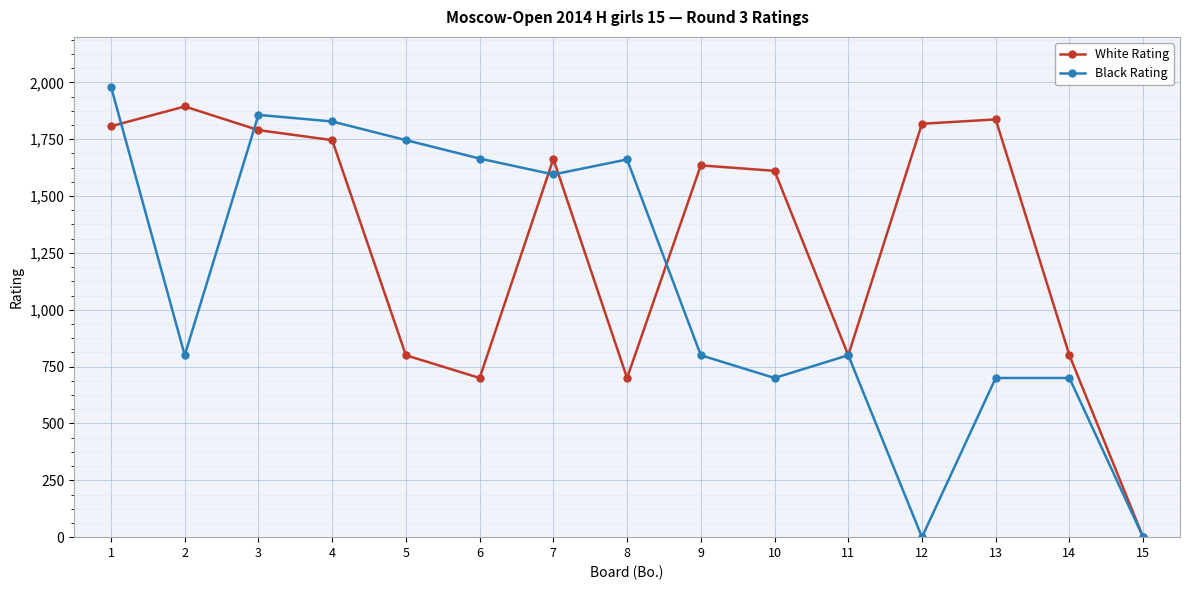

Which series has the largest total across all categories?

White Rating